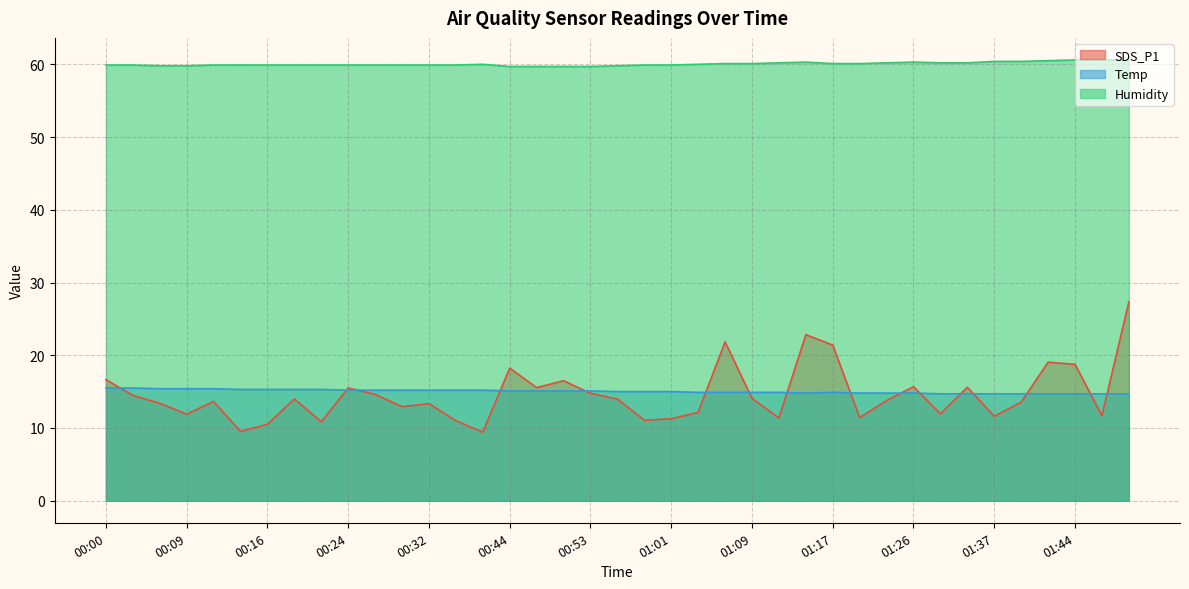

Which category has the highest value in the Humidity series?

01:44